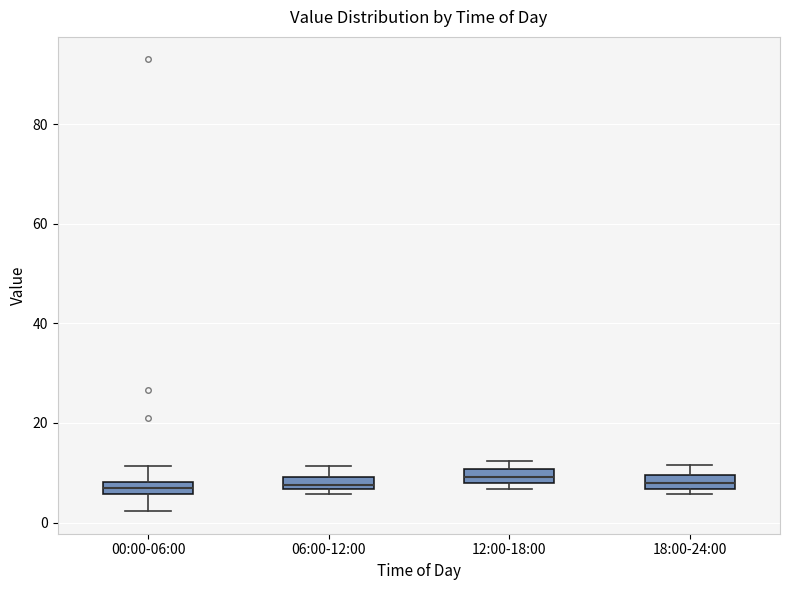

Where does the lower whisker of the box for 00:00-06:00 end on the y-axis? The values are not printed on the chart, so give them approximately, as read against the axis.

2